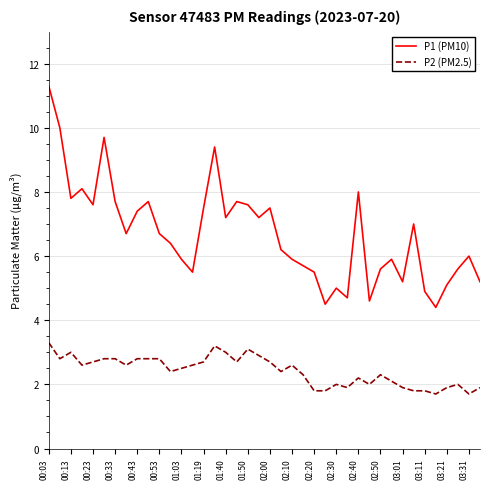

True or false: P2 (PM2.5) and P1 (PM10) cross at least once.

False